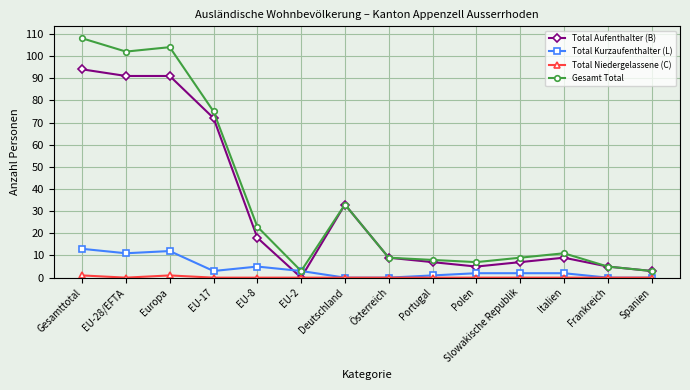

At which category is the sum across all series the highest?

Gesamttotal